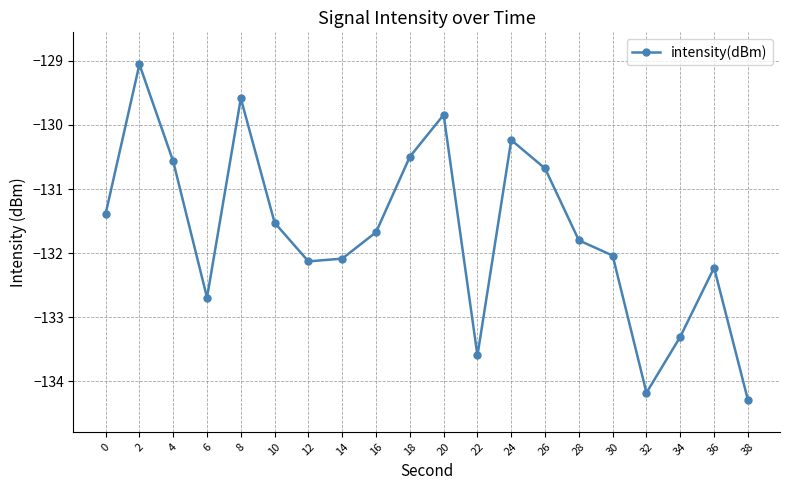

How many points are lower than both their immediate neighbors (excluding endpoints)?

4